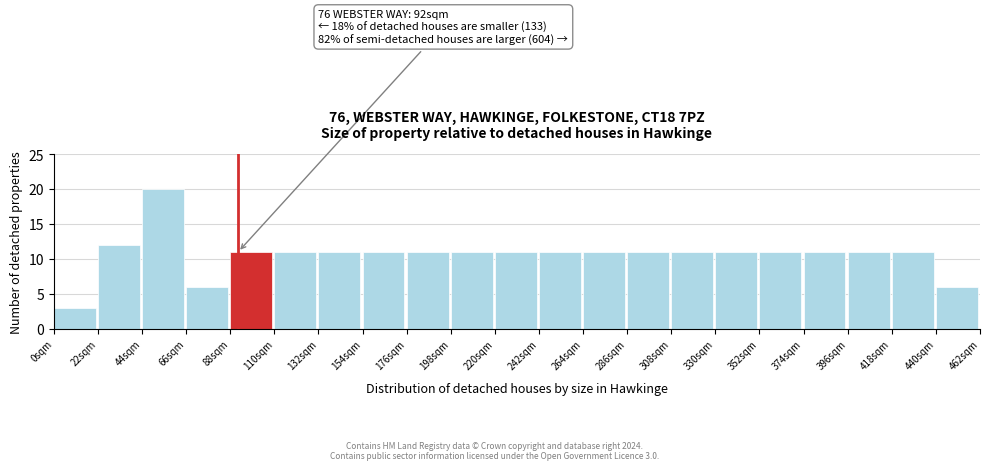

Which range on the x-axis has the tallest bar?

44 to 66